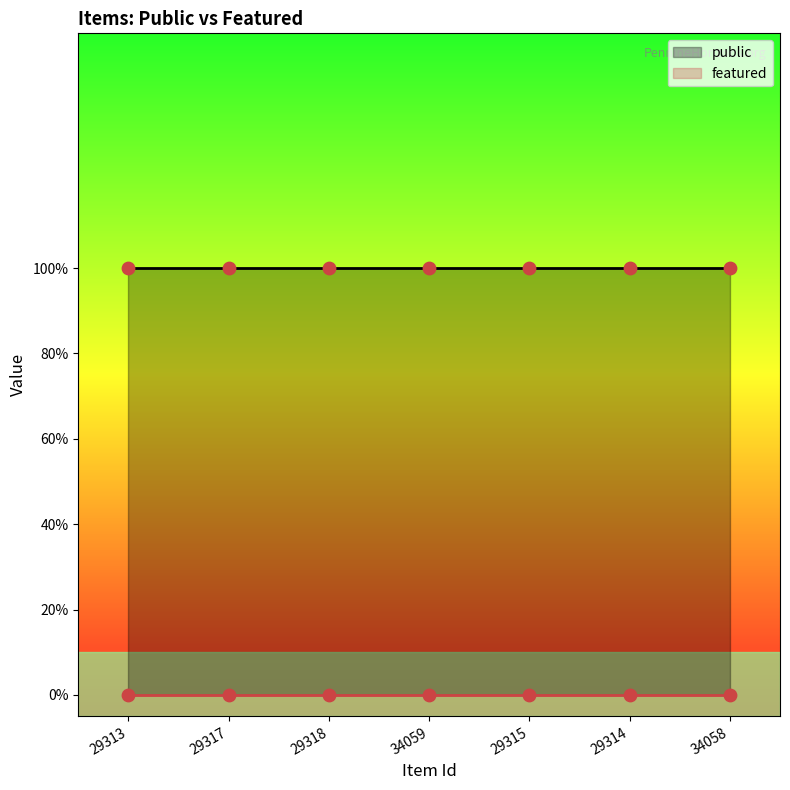

At how many categories does at least one series exceed 0?

7